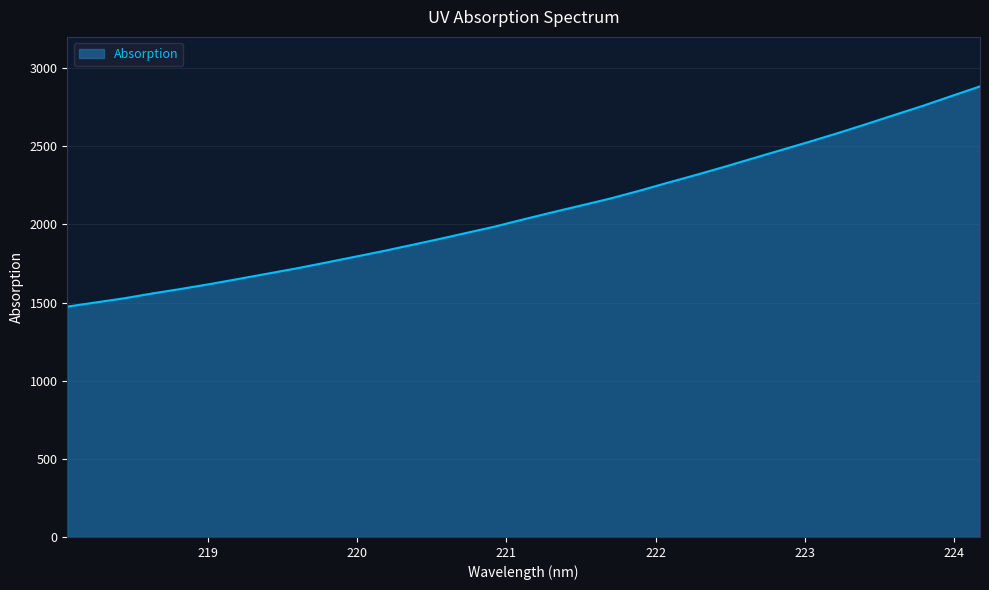

What is the difference between the maximum and minimum values?

1409.1